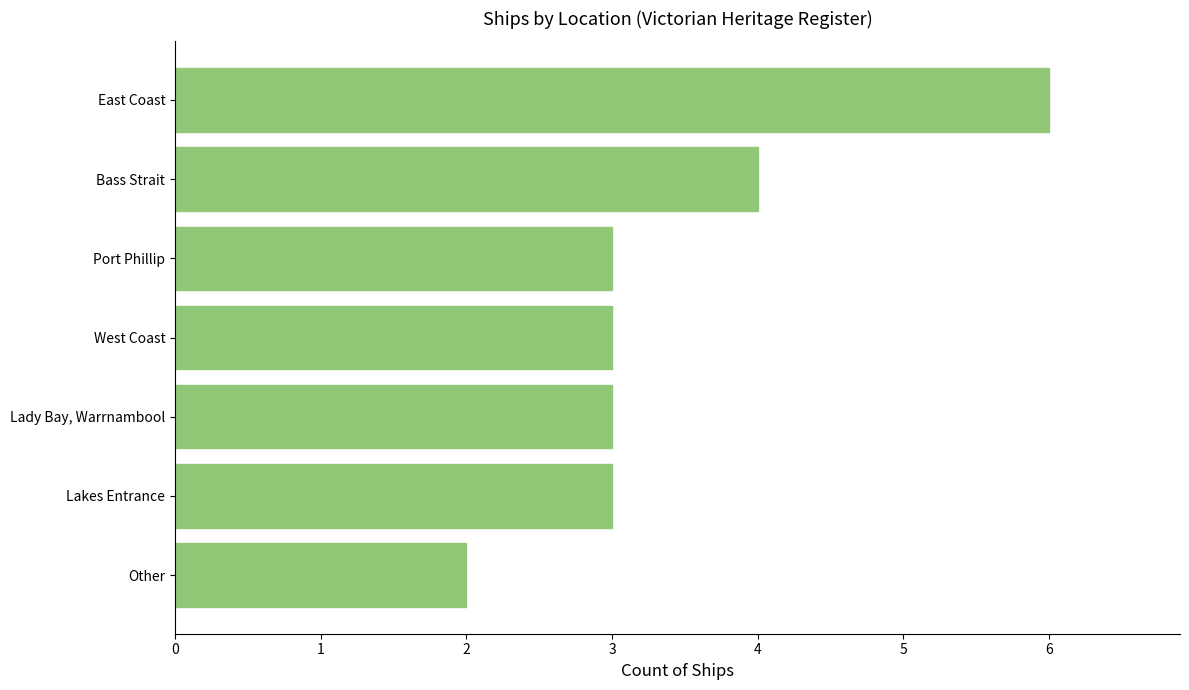

Reading top to bottom, what are all the values shown in this chart?

6	4	3	3	3	3	2